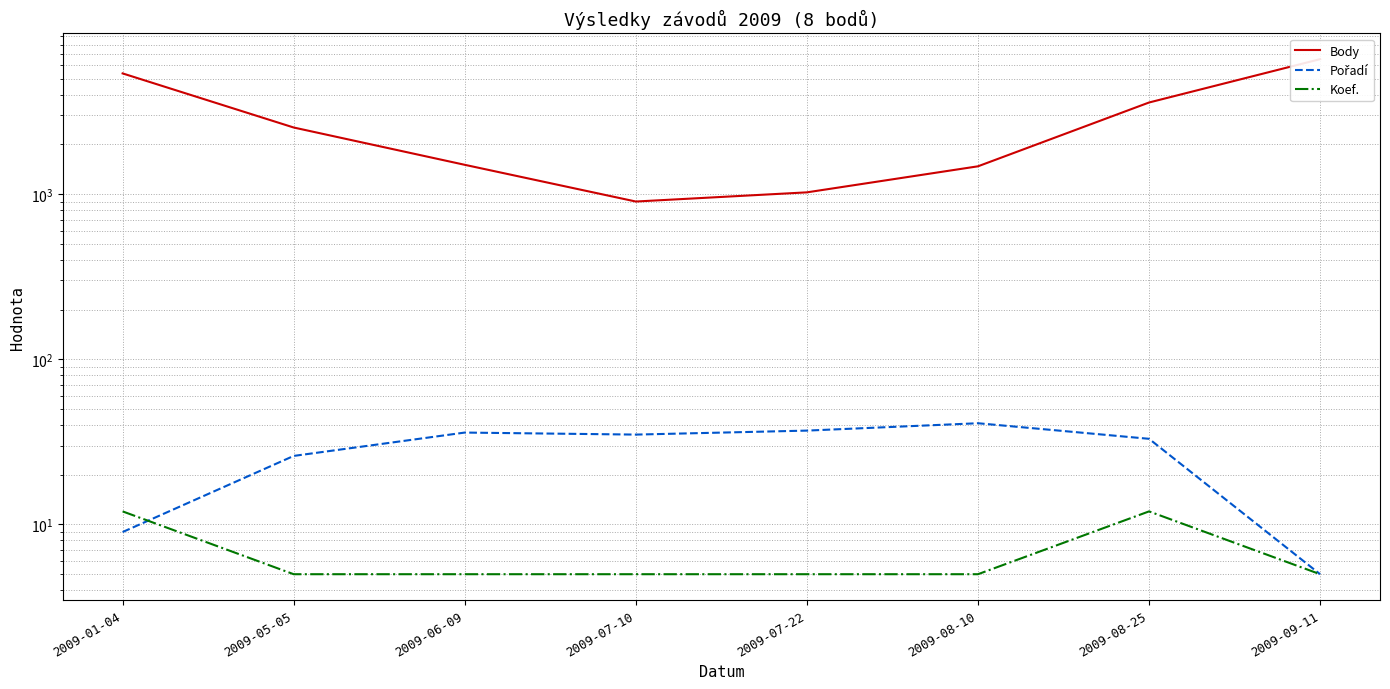

Which series has the largest total across all categories?

Body